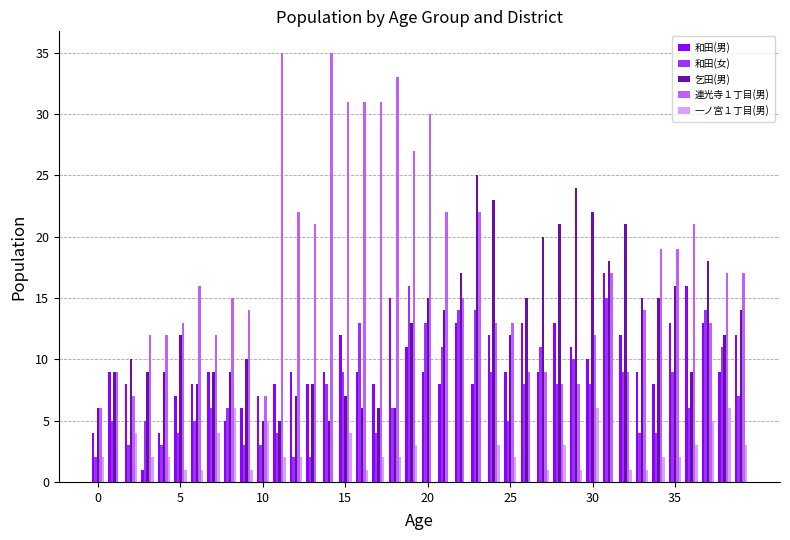

How many data points does each series have?

40